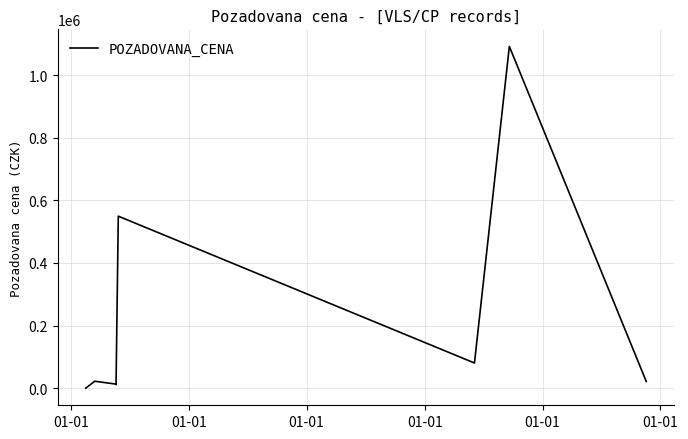

Does the chart display data point markers on the line(s)?

No